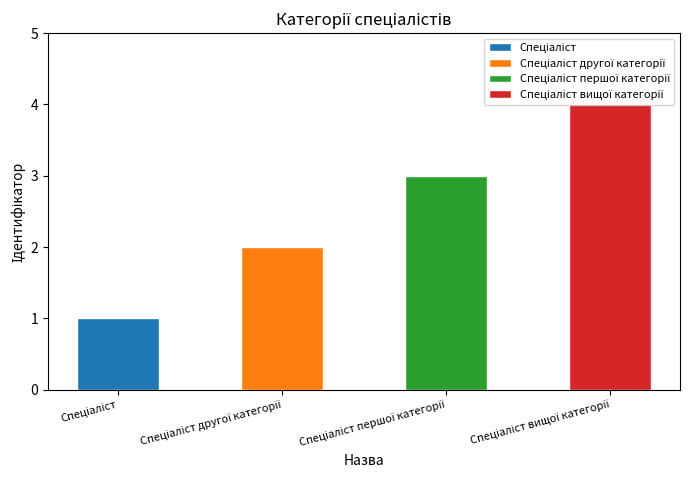

Does the chart contain stacked bars?

No